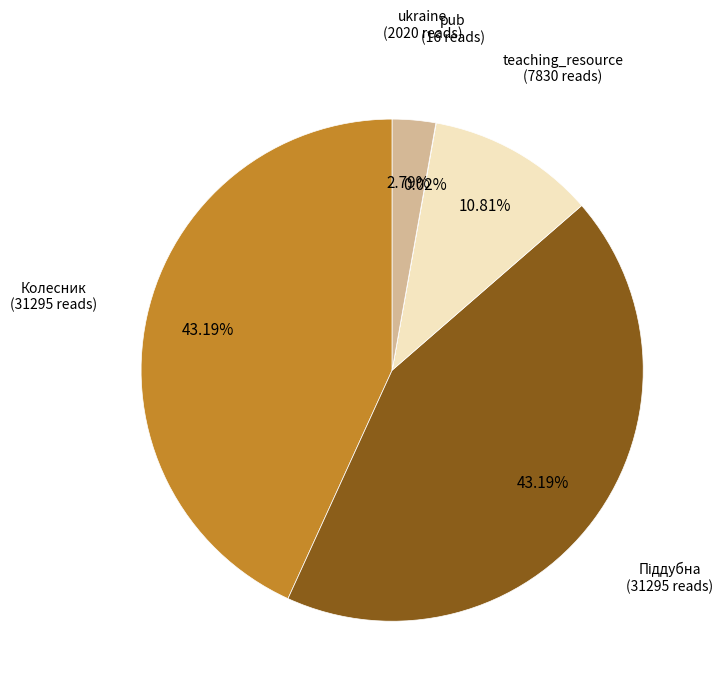

Combined, do ukraine and teaching_resource account for over 50%?

No